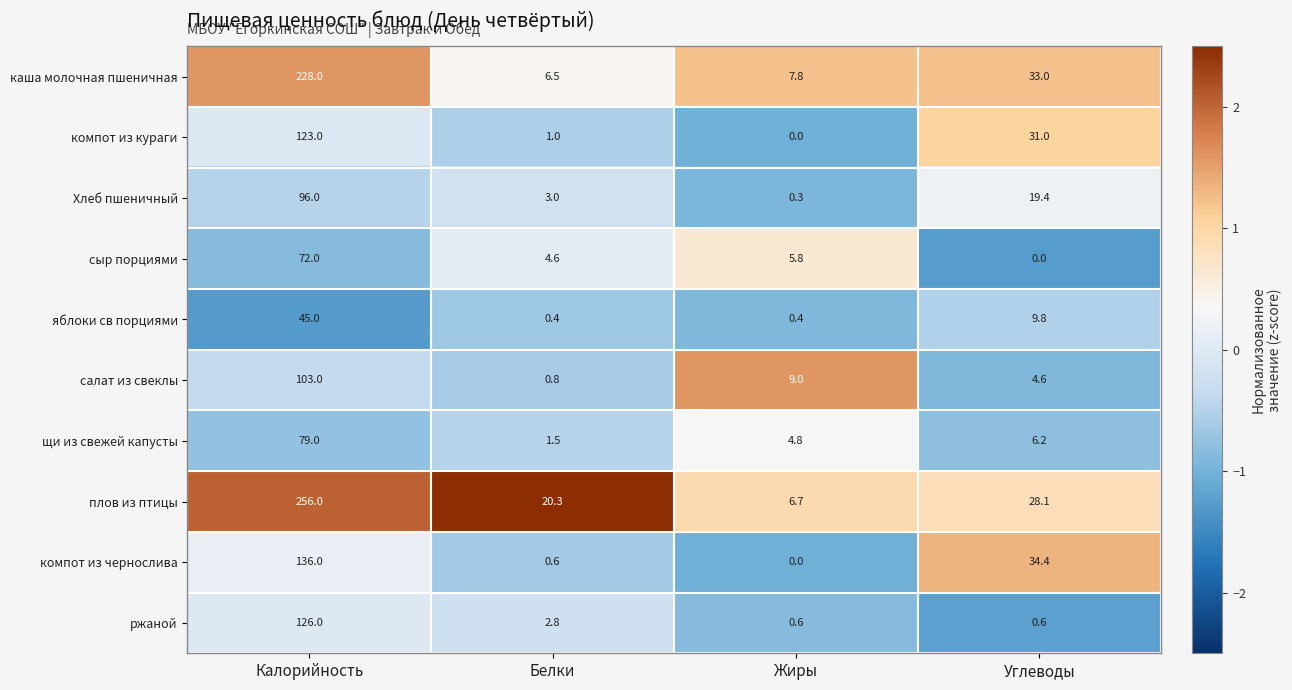

Where does the салат из свеклы series first go above 9?

Калорийность